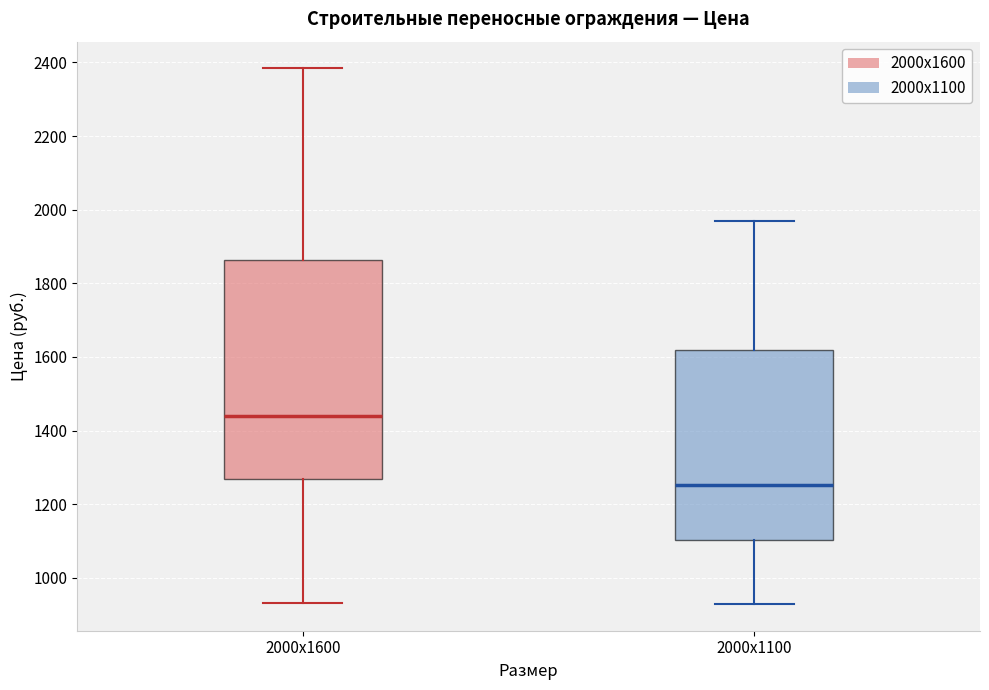

Reading left to right, transcribe this box plot: for each box, give where its median line is, the range the box spans, and where its two whiskers end, as read against the y-axis. The values are not printed on the chart, so give them approximately, as read against the axis.

2000х1600: median 1440, box 1260 to 1860, whiskers 940 to 2380
2000х1100: median 1260, box 1100 to 1620, whiskers 920 to 1960